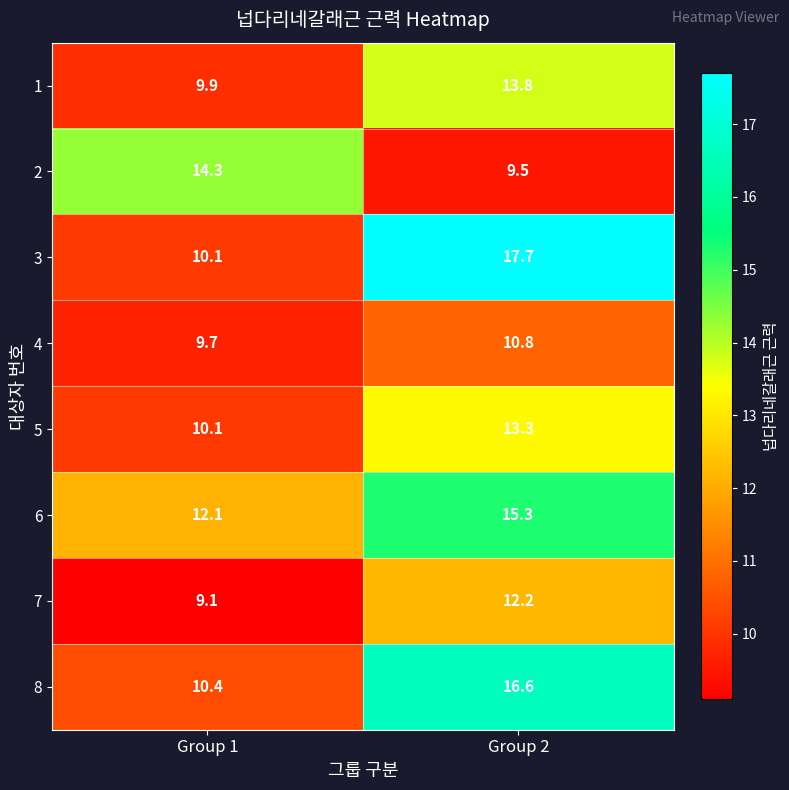

What is the maximum value shown in the chart?

17.7